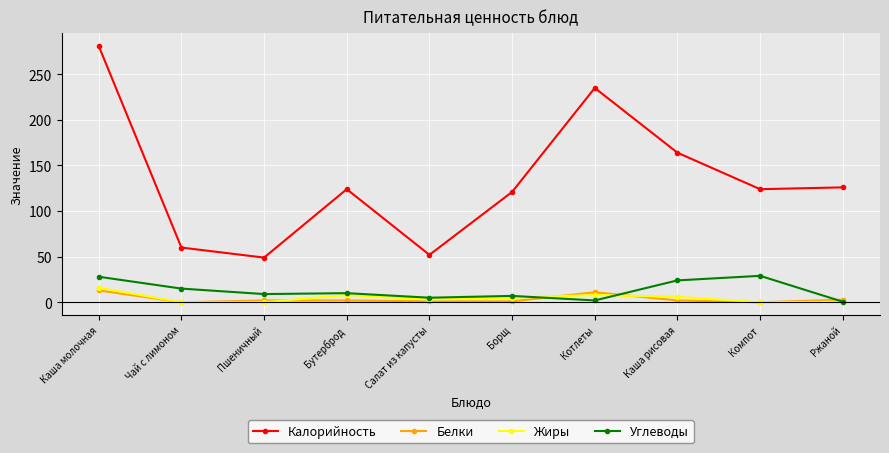

The value of Калорийность at Каша рисовая is 215.4. True or false?

False